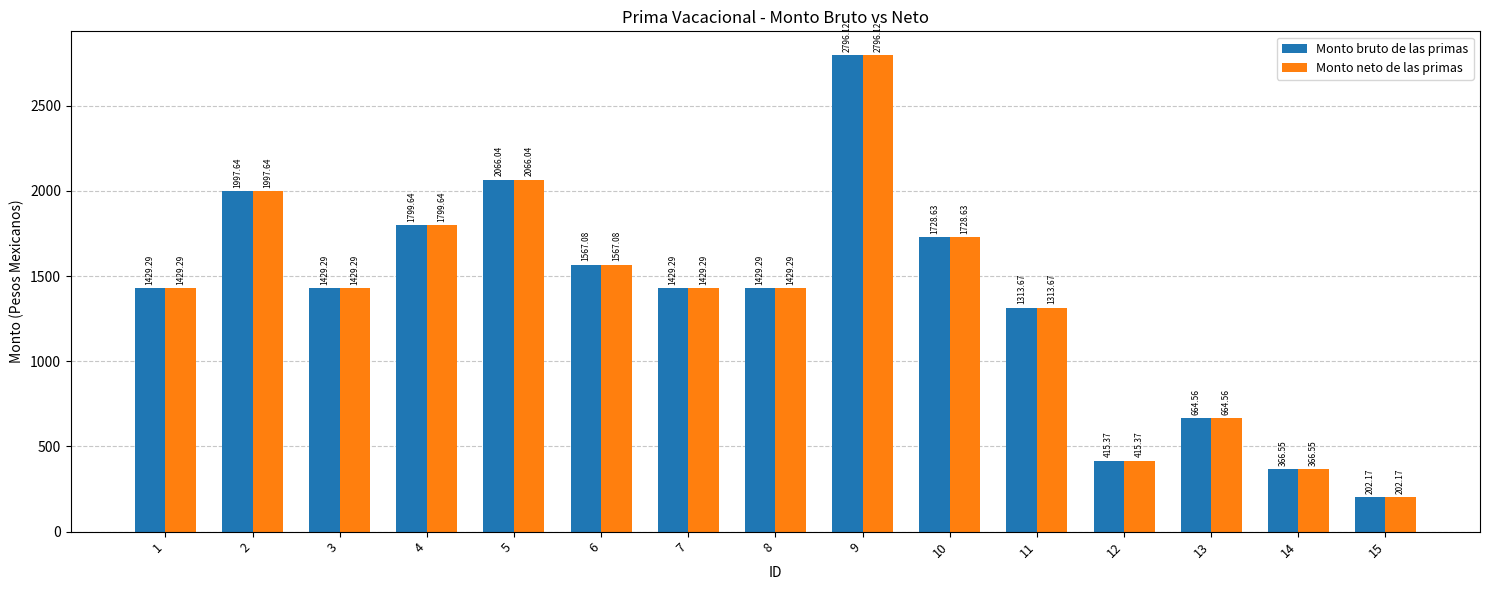

At which category is the sum across all series the highest?

9